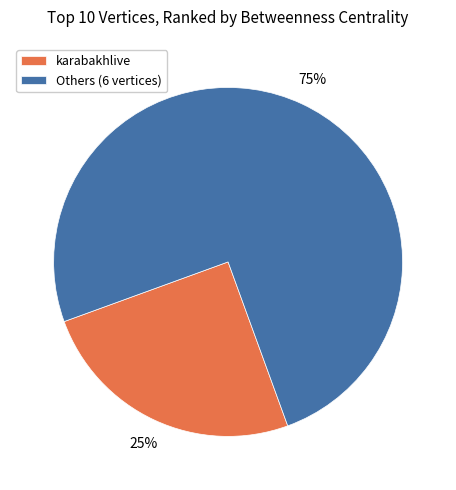

The karabakhlive slice represents 99% of the pie. True or false?

False